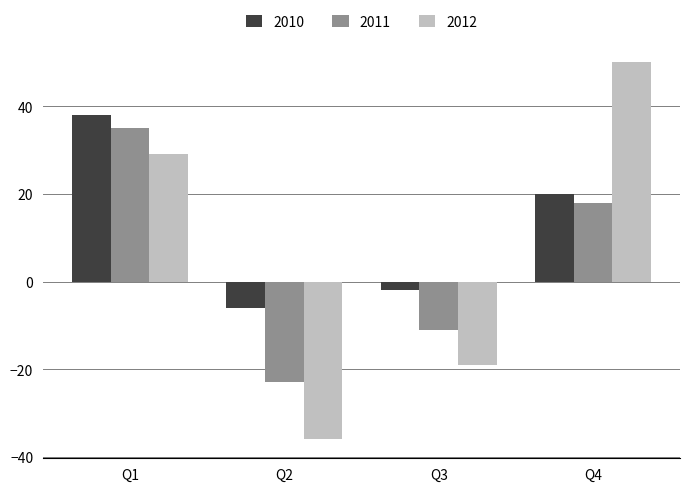

Is the value of 2011 at Q2 greater than the value of 2012 at Q1?

No